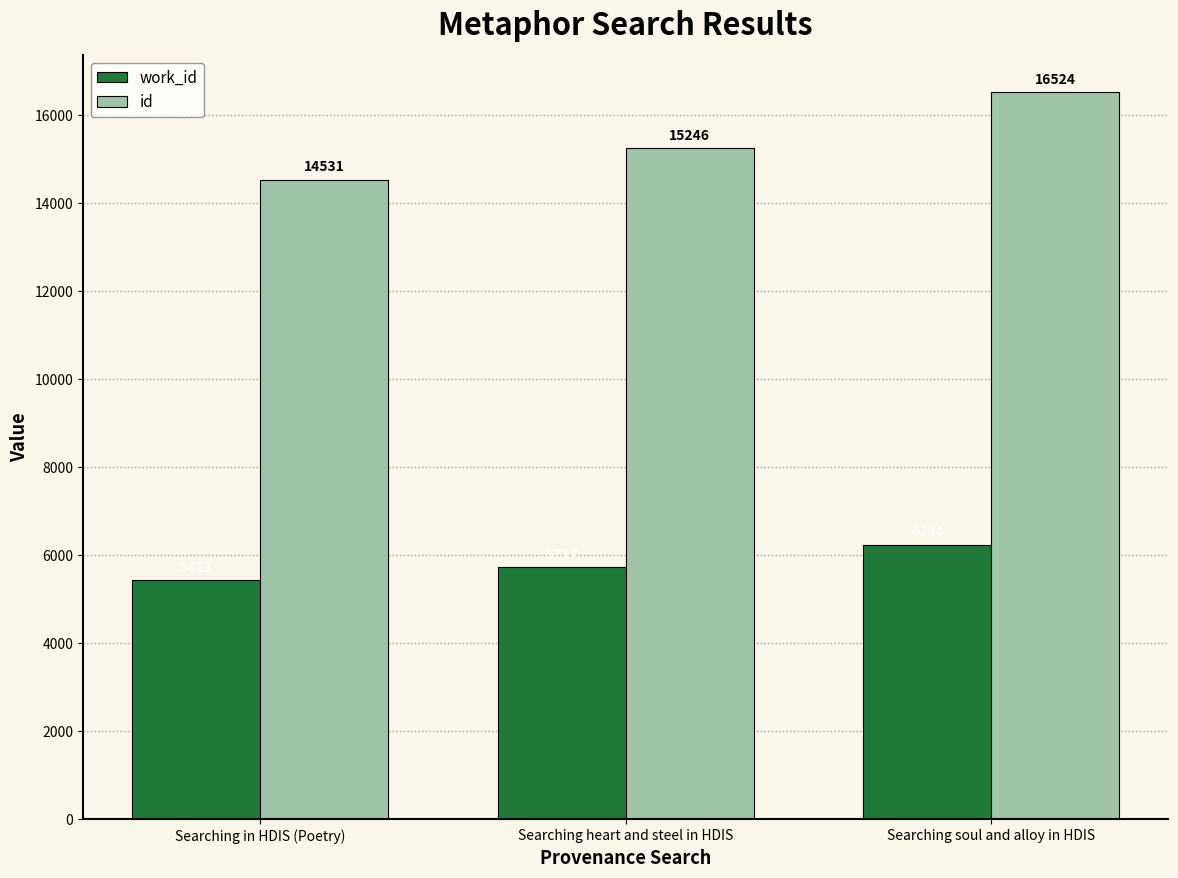

What is the difference between the maximum and minimum values in the id series?

1993